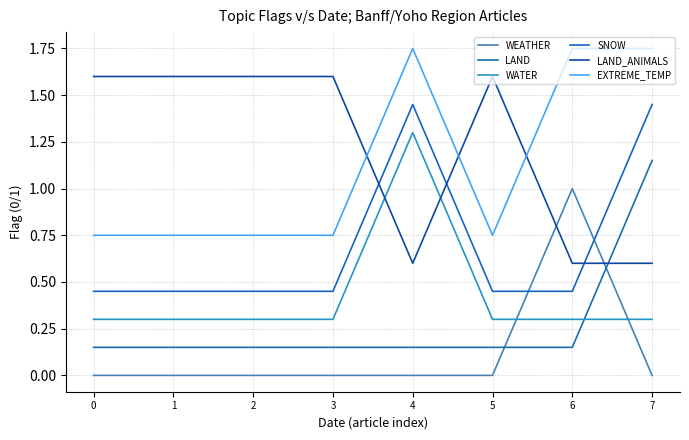

Is this an area chart (filled region under the line)?

No